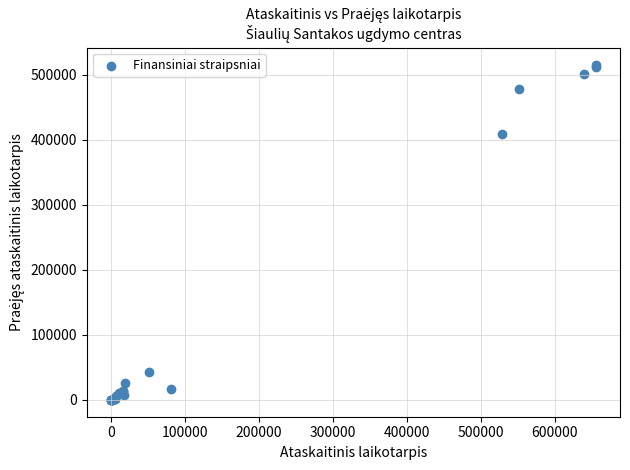

What Y value in the scatter plot is closest to 257896?

409250.4